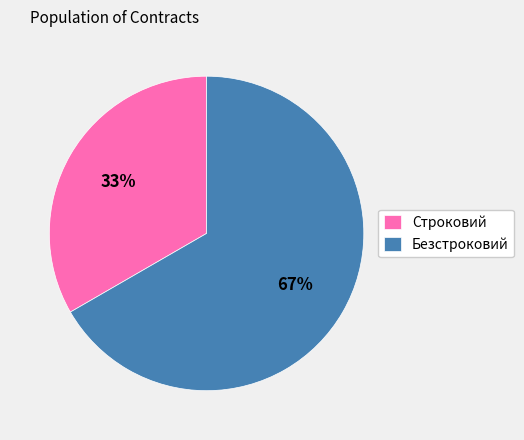

To the nearest percent, what is the average slice percentage?

50%